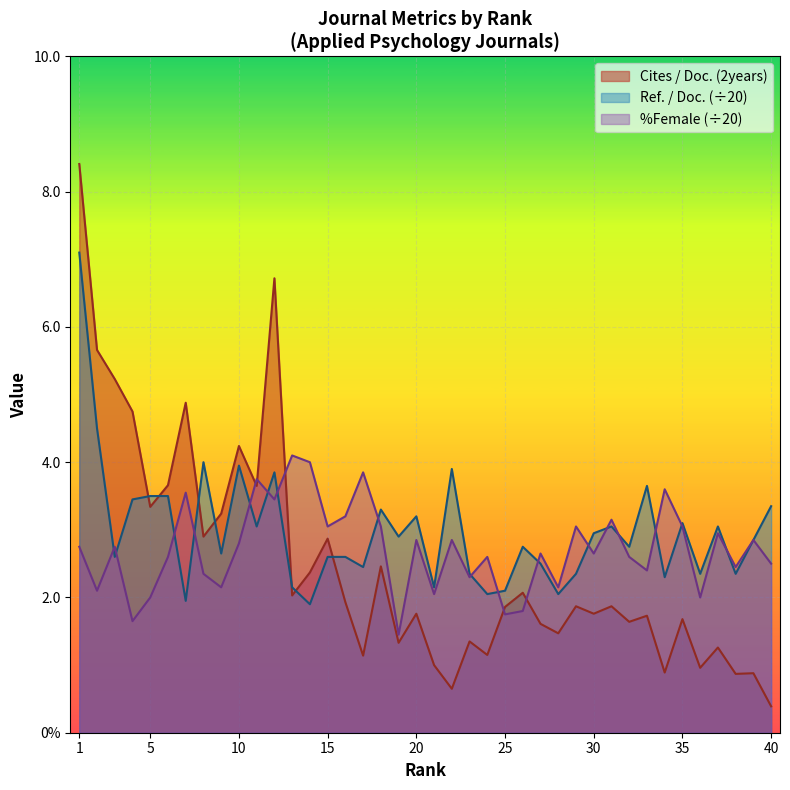

What are all the series names shown in the legend?

Cites / Doc. (2years), Ref. / Doc. (÷20), %Female (÷20)